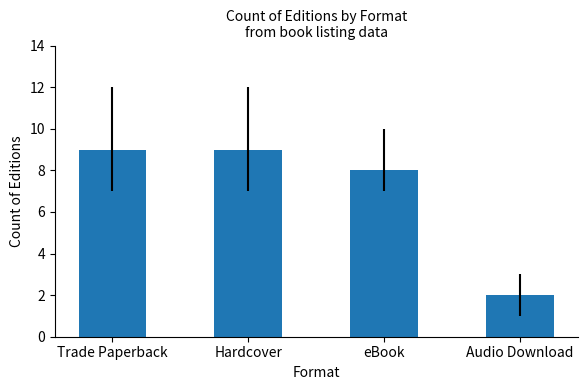

What is the difference between the second highest and minimum values?

7